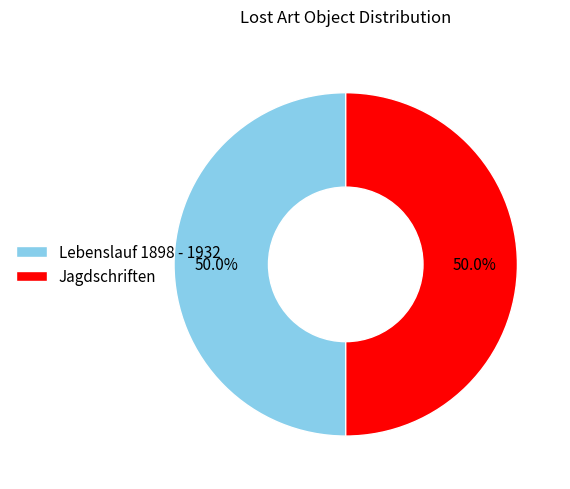

What portion of the pie excludes Jagdschriften?

50.0%